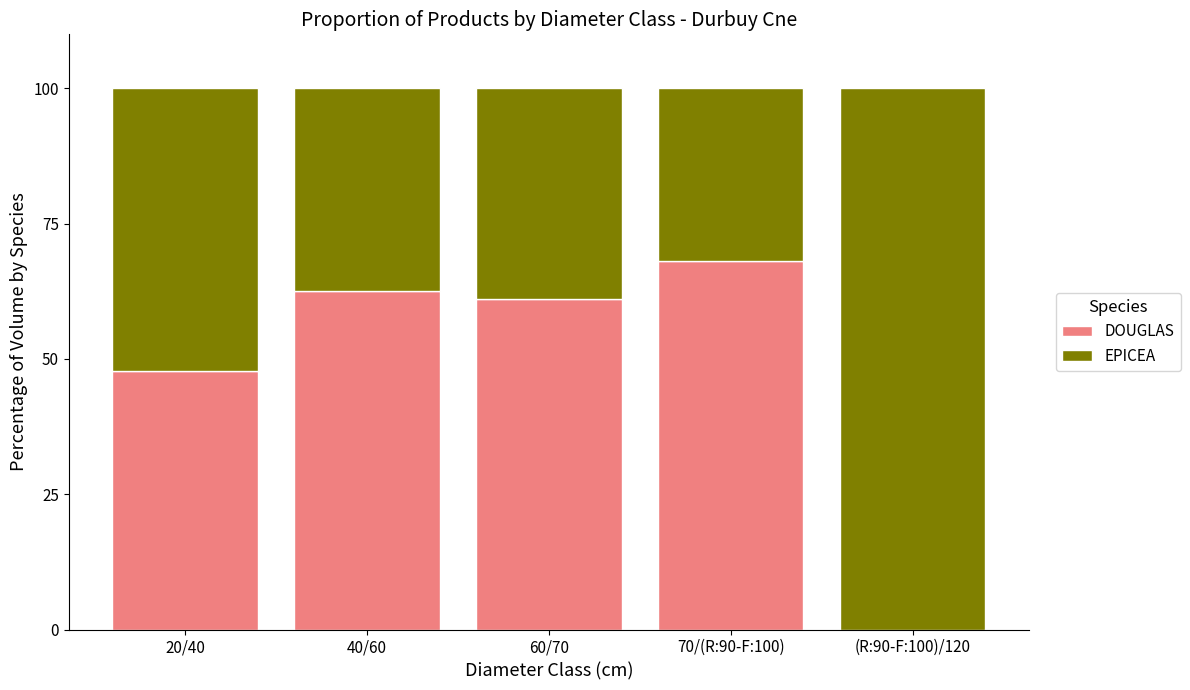

Where is DOUGLAS nearest to the value 34?

20/40